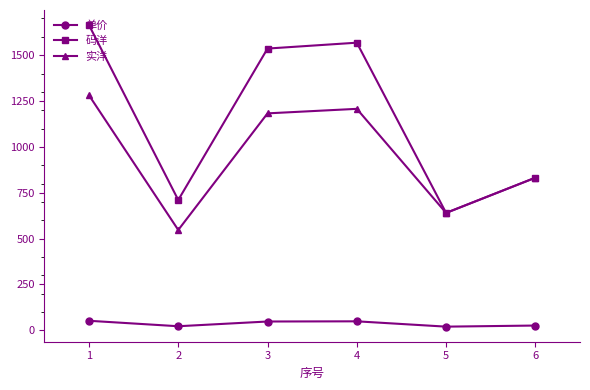

How many interior local peaks does the 码洋 series have?

1